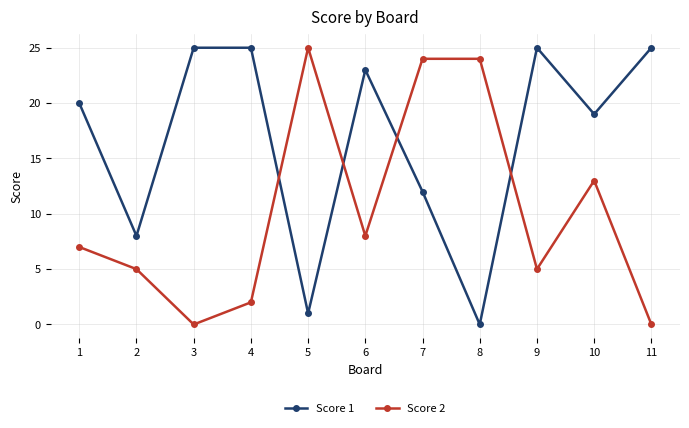

Reading left to right, extract all data points from this chart.

Score 1: 1=20	2=8	3=25	4=25	5=1	6=23	7=12	8=0	9=25	10=19	11=25
Score 2: 1=7	2=5	3=0	4=2	5=25	6=8	7=24	8=24	9=5	10=13	11=0